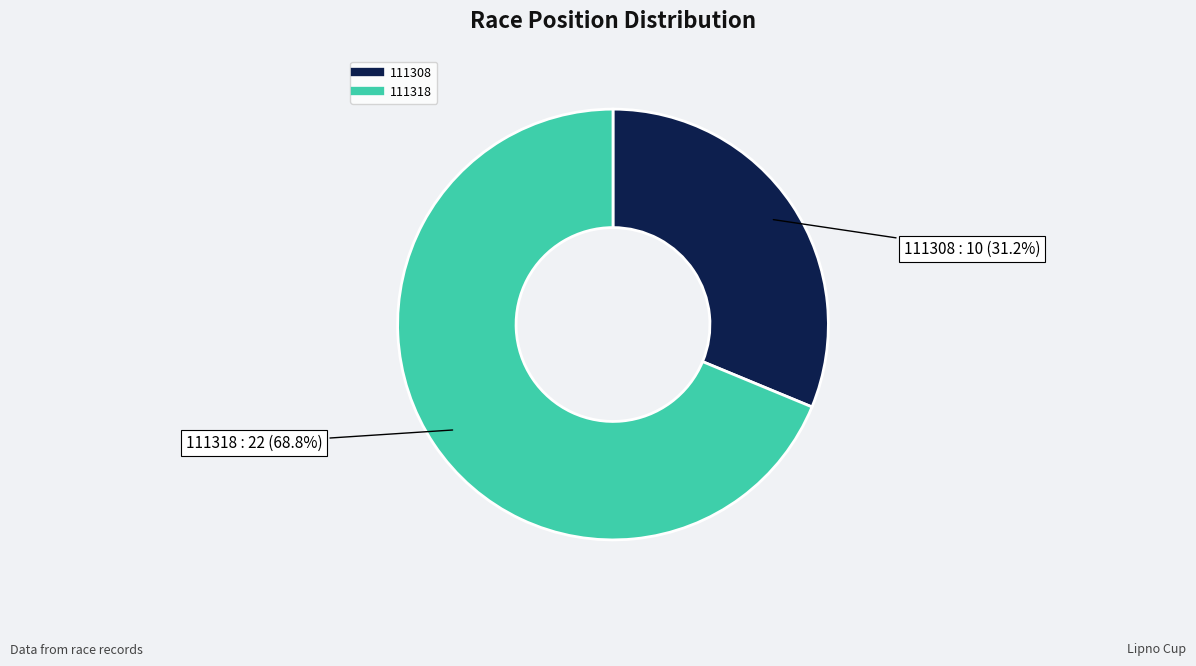

To the nearest percent, what is the combined percentage of 111308 and 111318?

100%